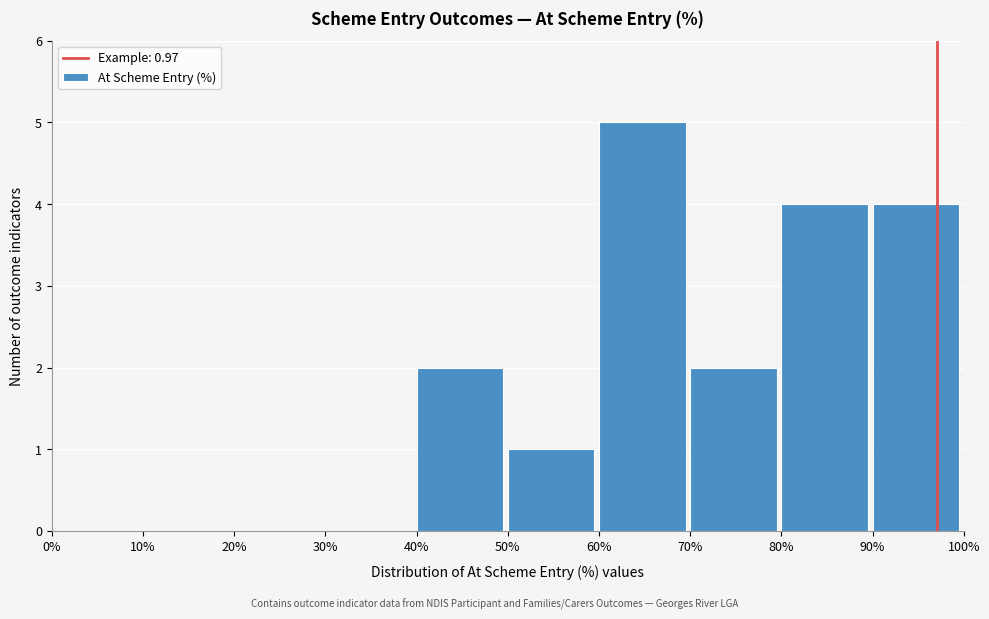

Reading left to right, list all the values displayed in this chart.

0%=0	10%=0	20%=0	30%=0	40%=2	50%=1	60%=5	70%=2	80%=4	90%=4